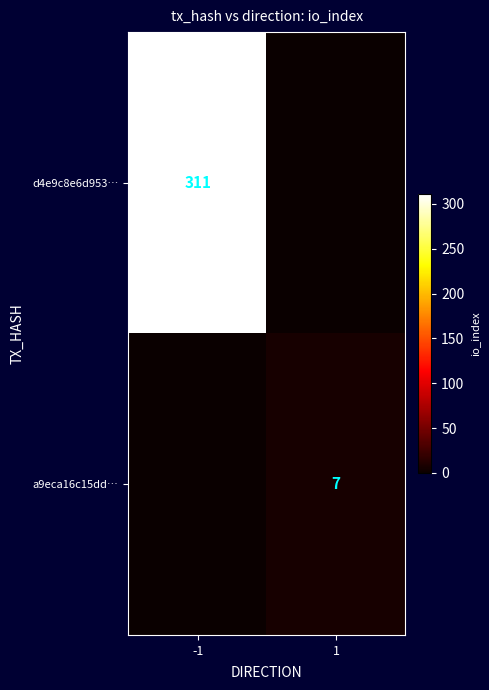

Is it true that d4e9c8e6d953… equals 470 at -1?

False